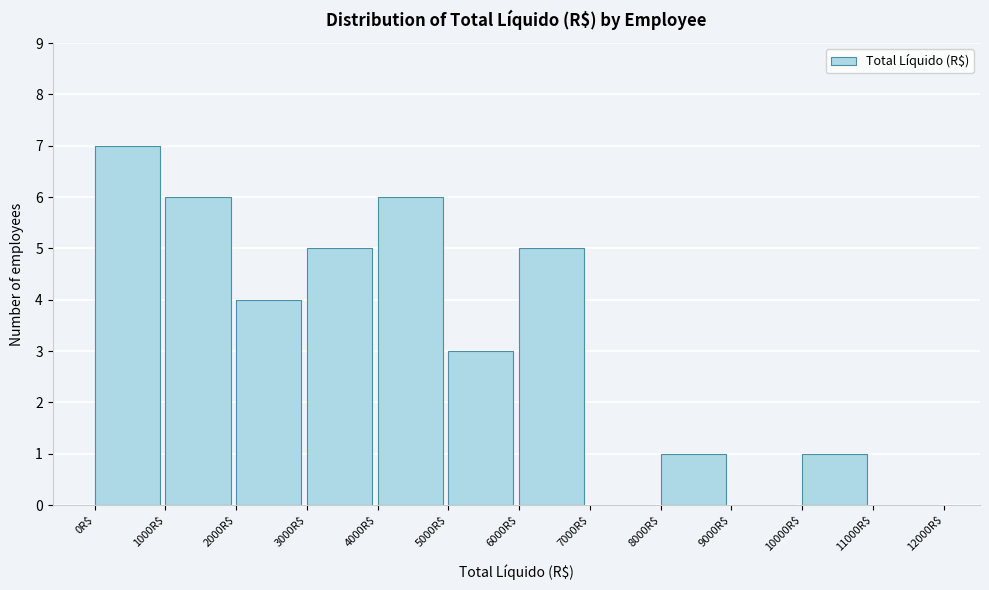

Reading left to right, list every bar in this chart as the range it spans on the x-axis followed by its height. The values are not printed on the chart, so give them approximately, as read against the axis.

0 to 1000: 7
1000 to 2000: 6
2000 to 3000: 4
3000 to 4000: 5
4000 to 5000: 6
5000 to 6000: 3
6000 to 7000: 5
7000 to 8000: 0
8000 to 9000: 1
9000 to 10000: 0
10000 to 11000: 1
11000 to 12000: 0